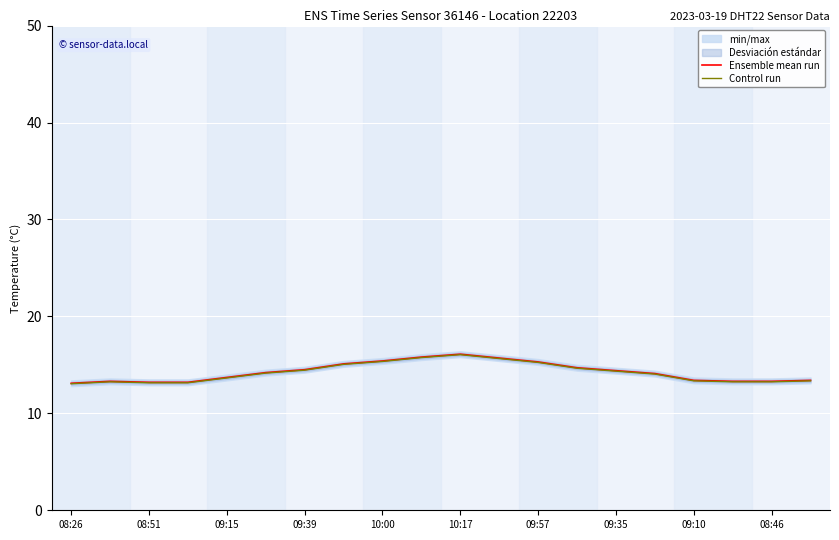

What is the maximum value for Ensemble mean run?

16.1